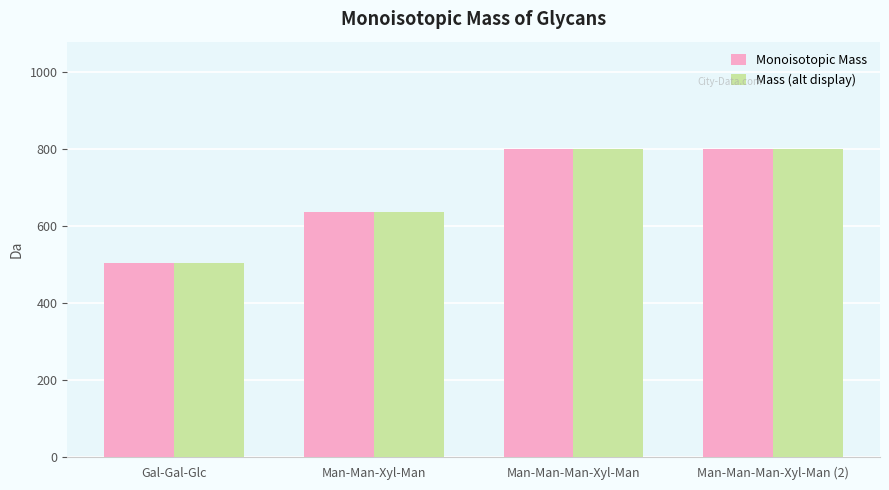

What is the total value across all series at Gal-Gal-Glc?

1008.3